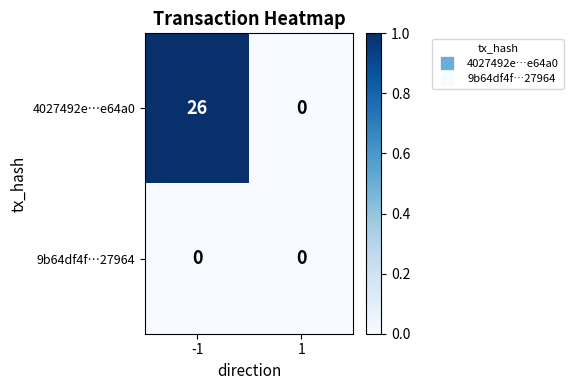

Rank the series by their average value, from highest to lowest.

4027492e…e64a0, 9b64df4f…27964